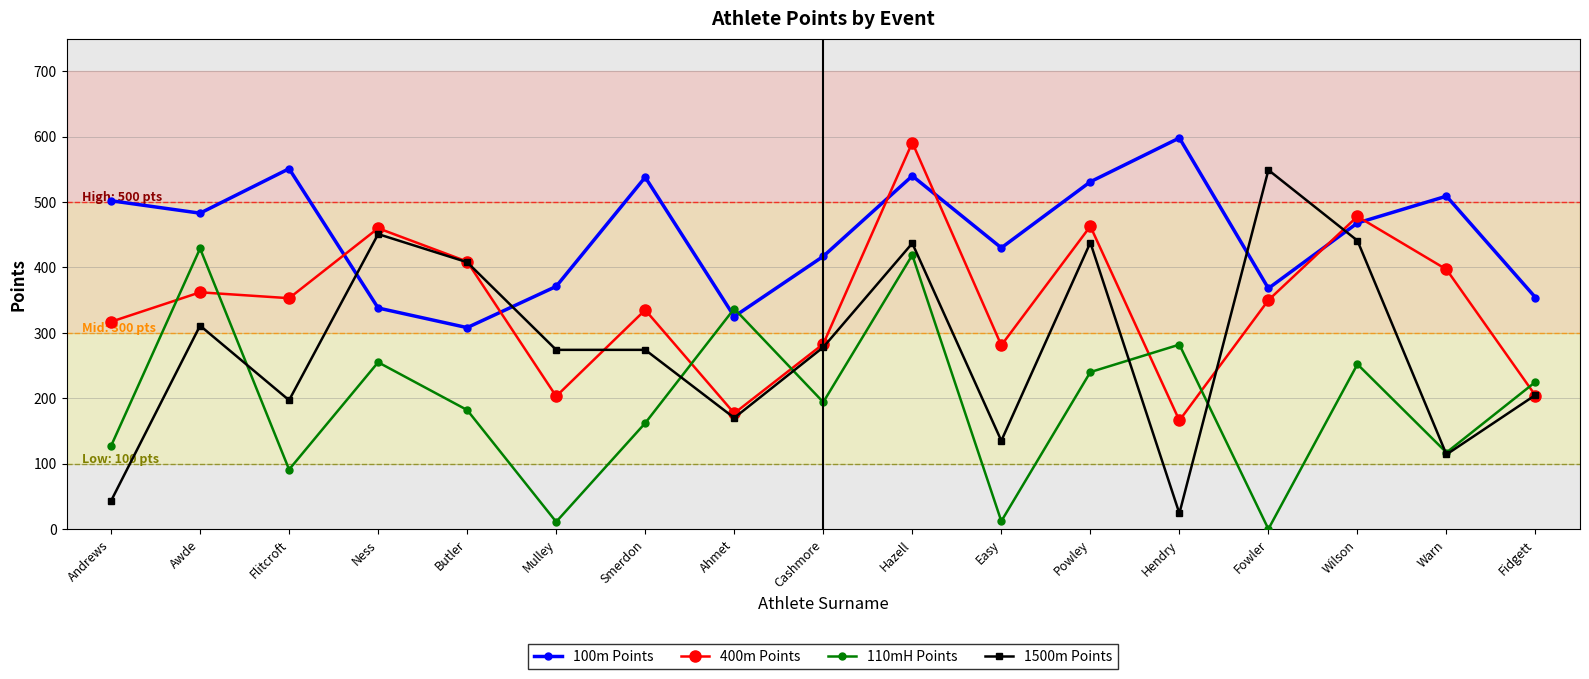

What position from the right is Easy?

7